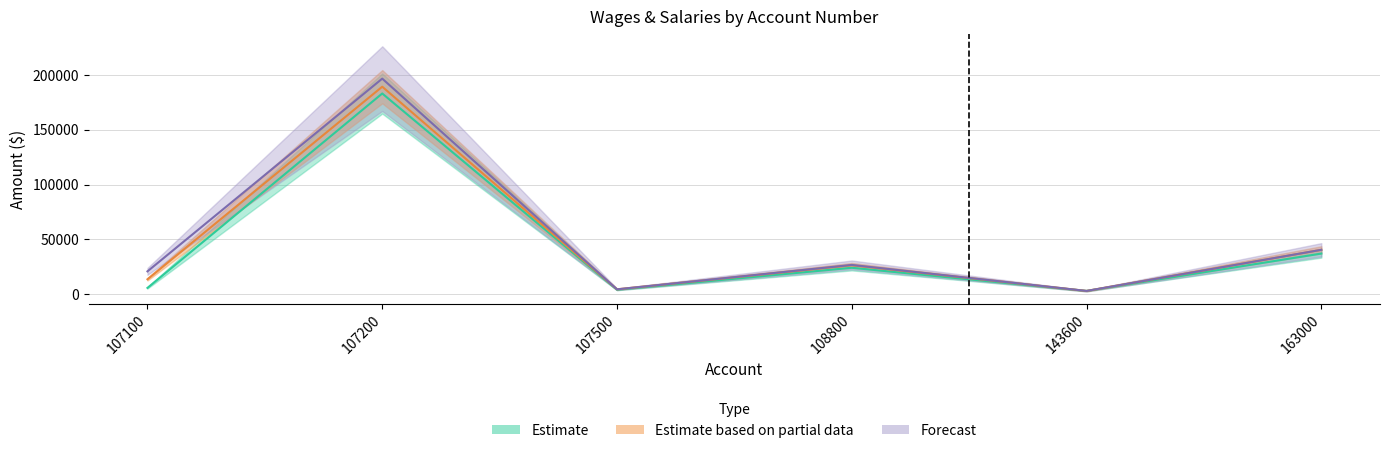

At which category is the sum across all series the highest?

107200